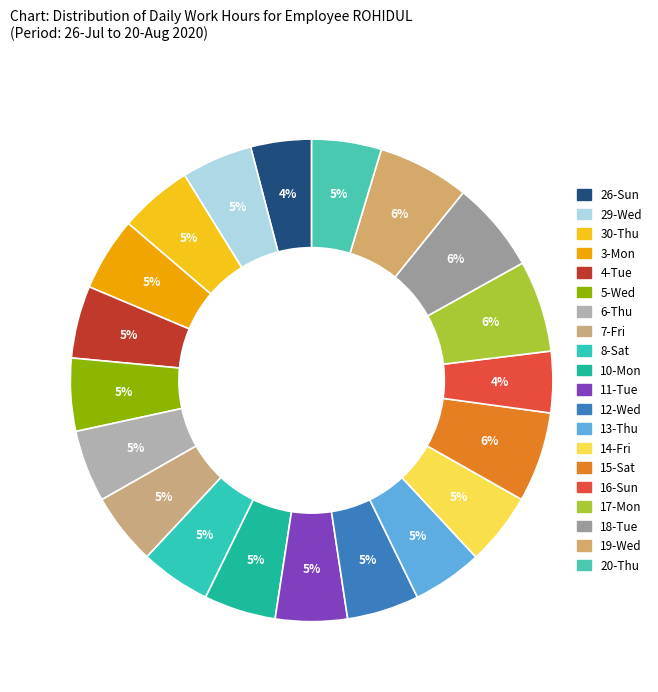

How many segments does this pie chart have?

20